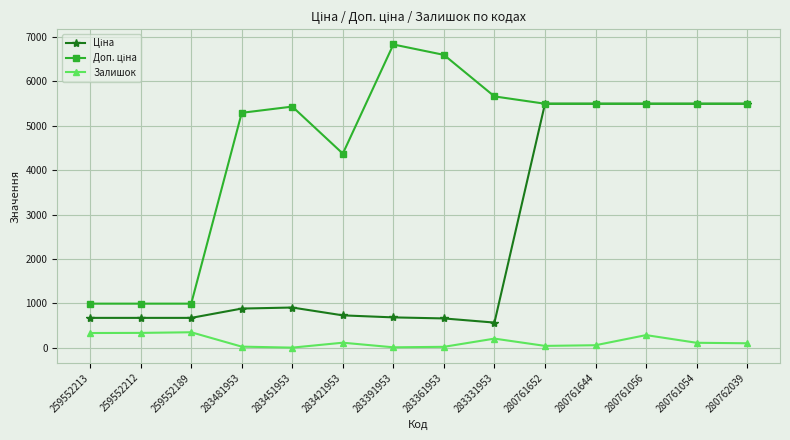

True or false: Залишок has more than 2 points higher than both neighbors.

True